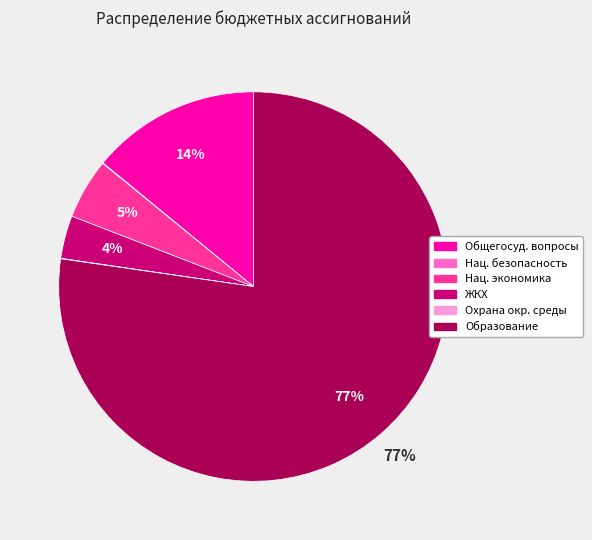

To the nearest percent, what is the average slice percentage?

17%